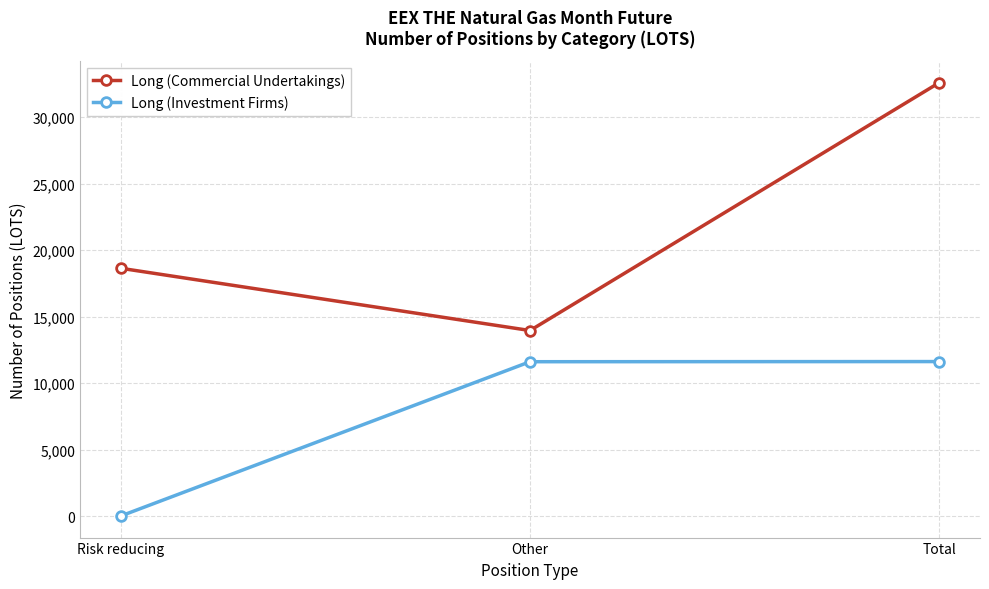

How many lines are shown in the chart?

2